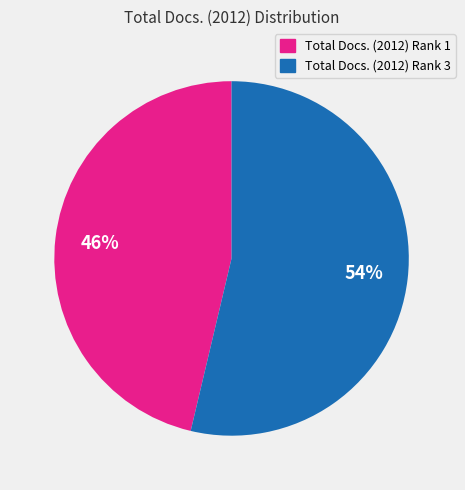

Does any single category account for the majority?

Yes